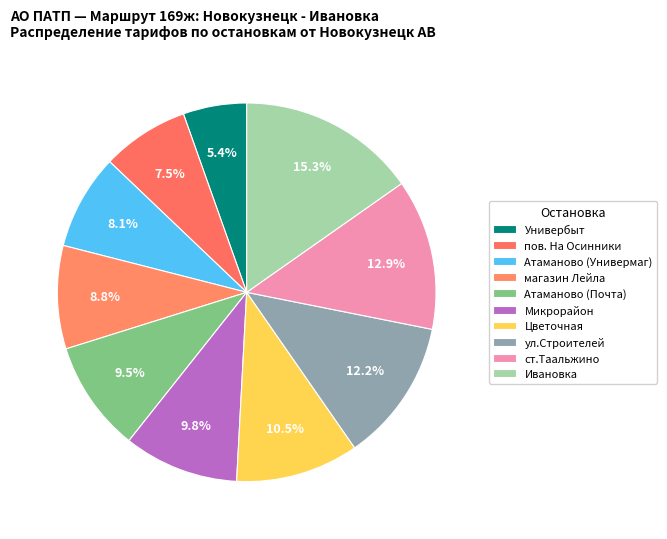

How many segments does this pie chart have?

10